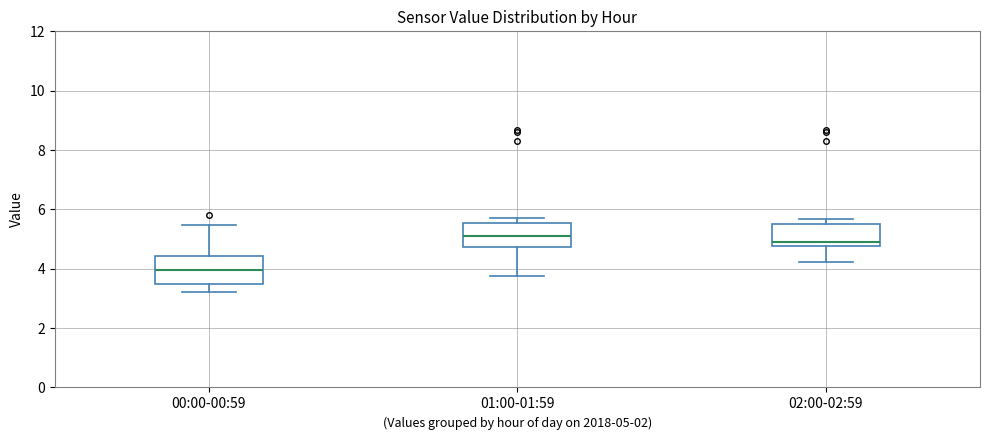

Which box has the lowest median line?

00:00-00:59